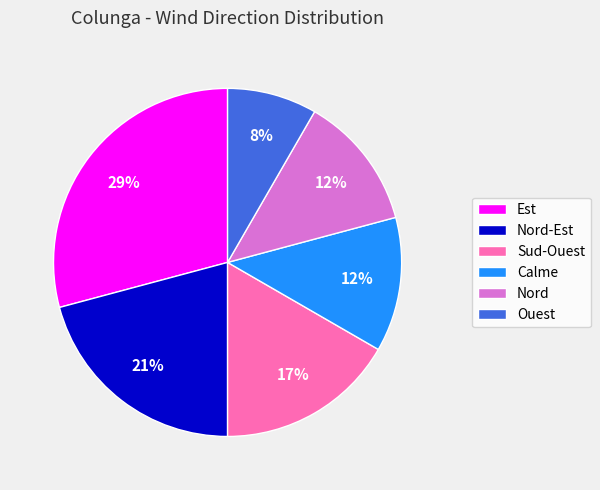

To the nearest percent, what portion does Ouest represent?

8%